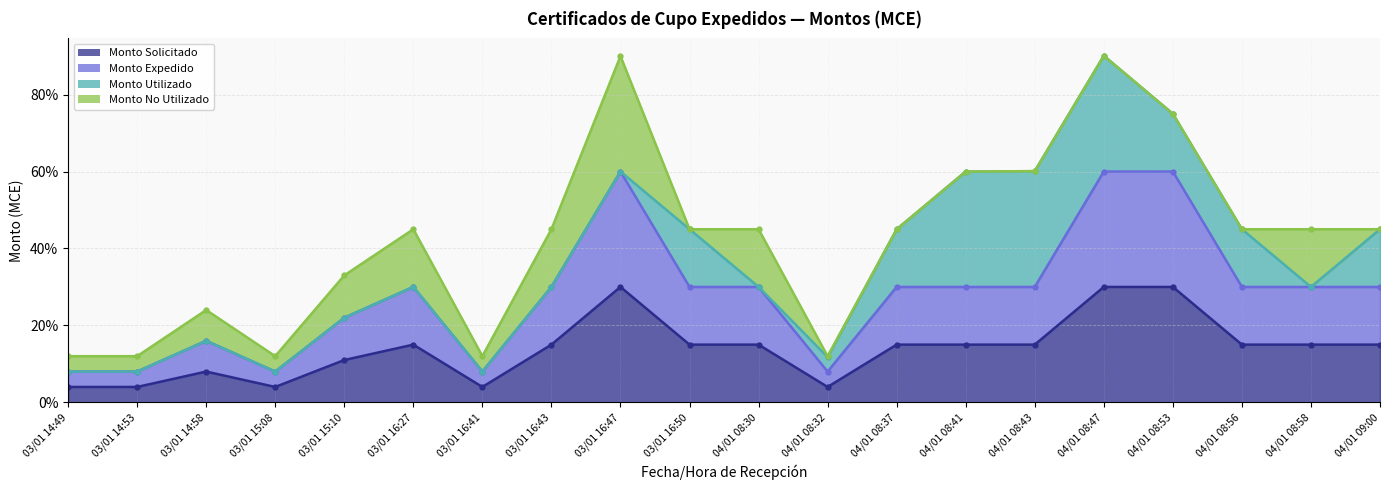

True or false: Monto Solicitado has a value of 15 at 04/01 08:30.

True